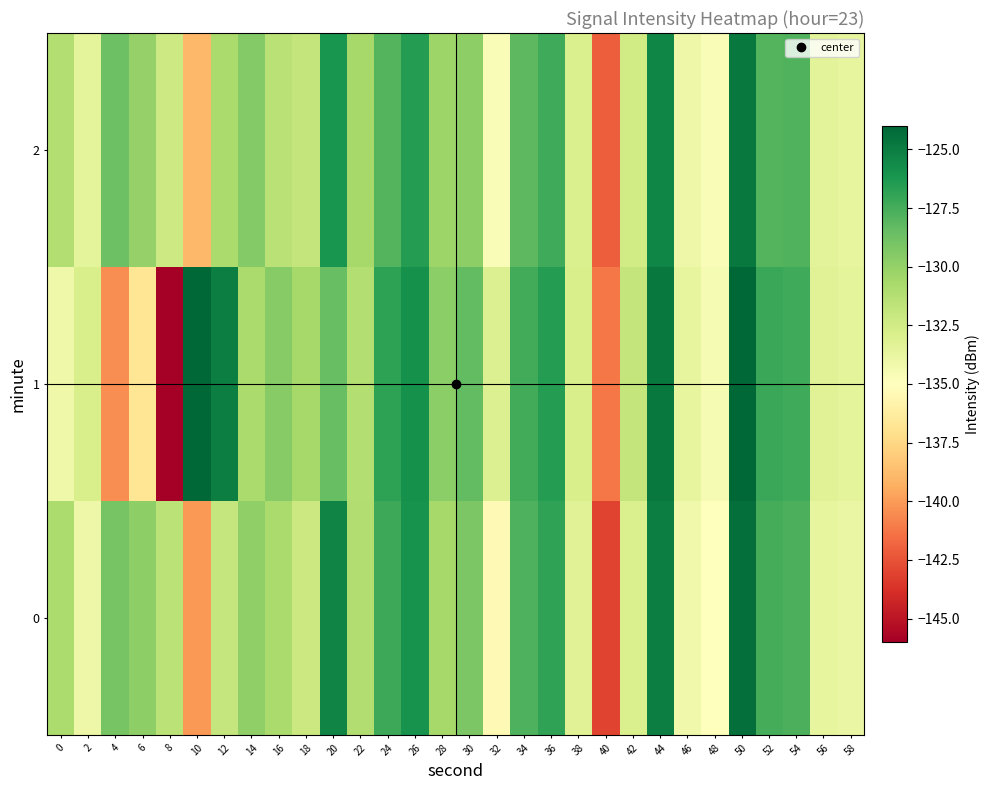

How many series are shown in this chart?

3